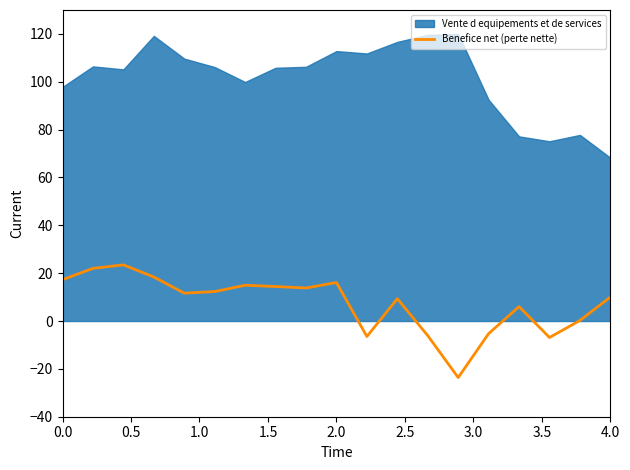

What is the maximum value for Benefice net (perte nette)?

23.5